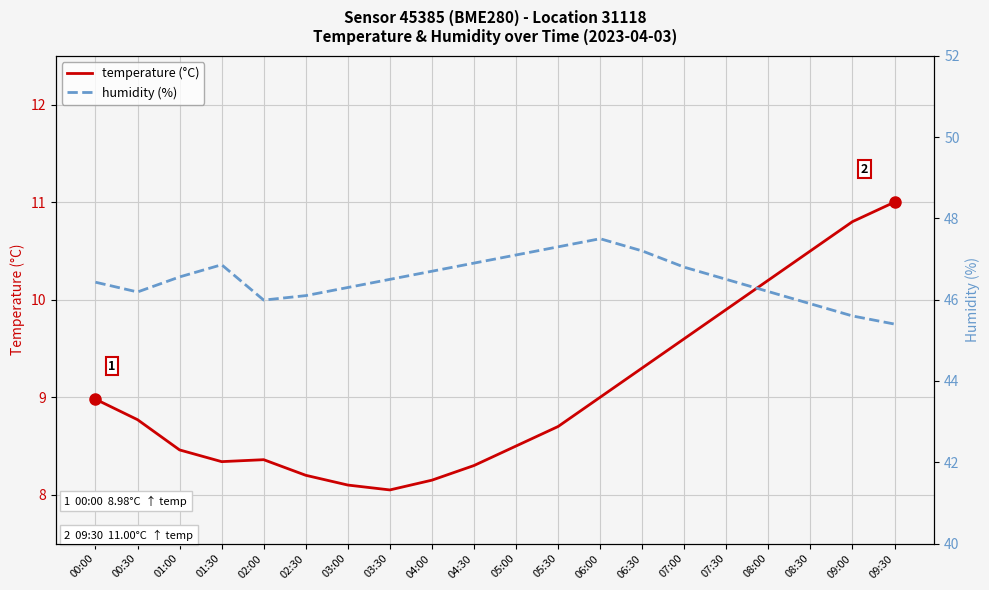

True or false: humidity (%) and temperature (°C) intersect in this chart.

False